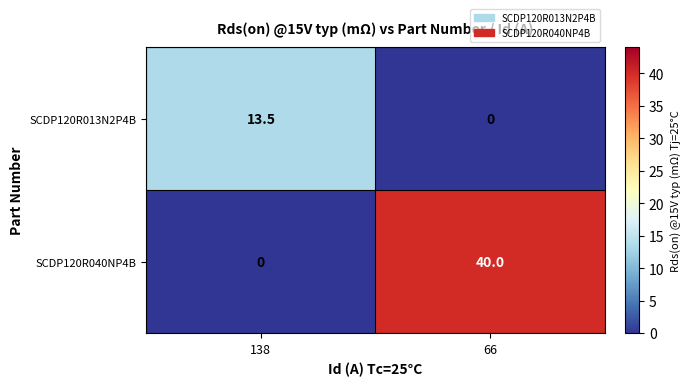

Which series changed the most between 138 and 66?

SCDP120R040NP4B